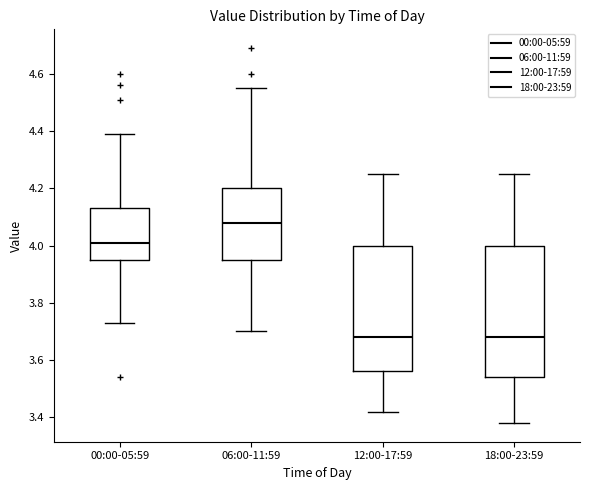

Which box has the highest median line?

06:00-11:59